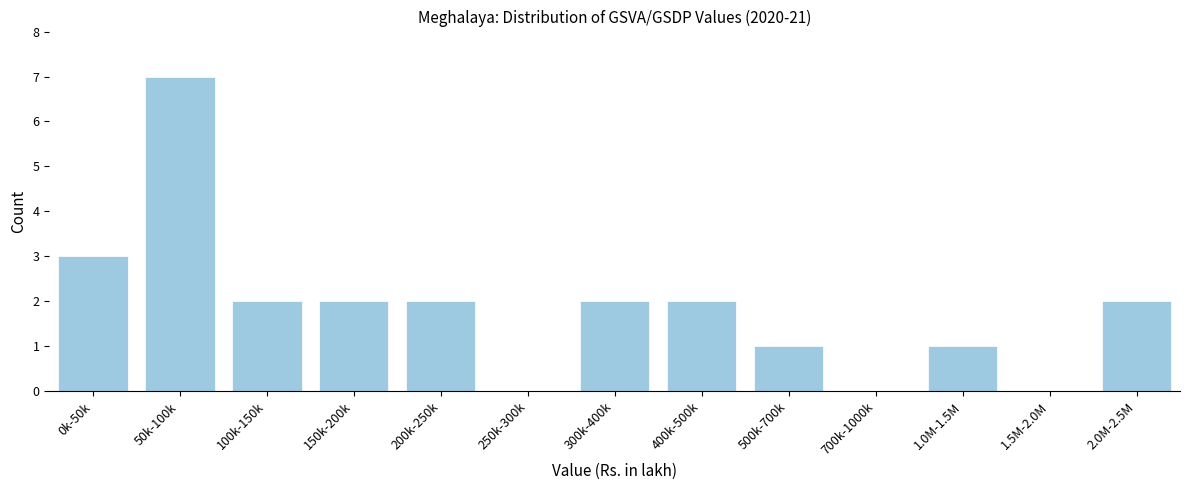

Reading right to left, what are all the values shown in this chart?

2.0M-2.5M=2	1.5M-2.0M=0	1.0M-1.5M=1	700k-1000k=0	500k-700k=1	400k-500k=2	300k-400k=2	250k-300k=0	200k-250k=2	150k-200k=2	100k-150k=2	50k-100k=7	0k-50k=3